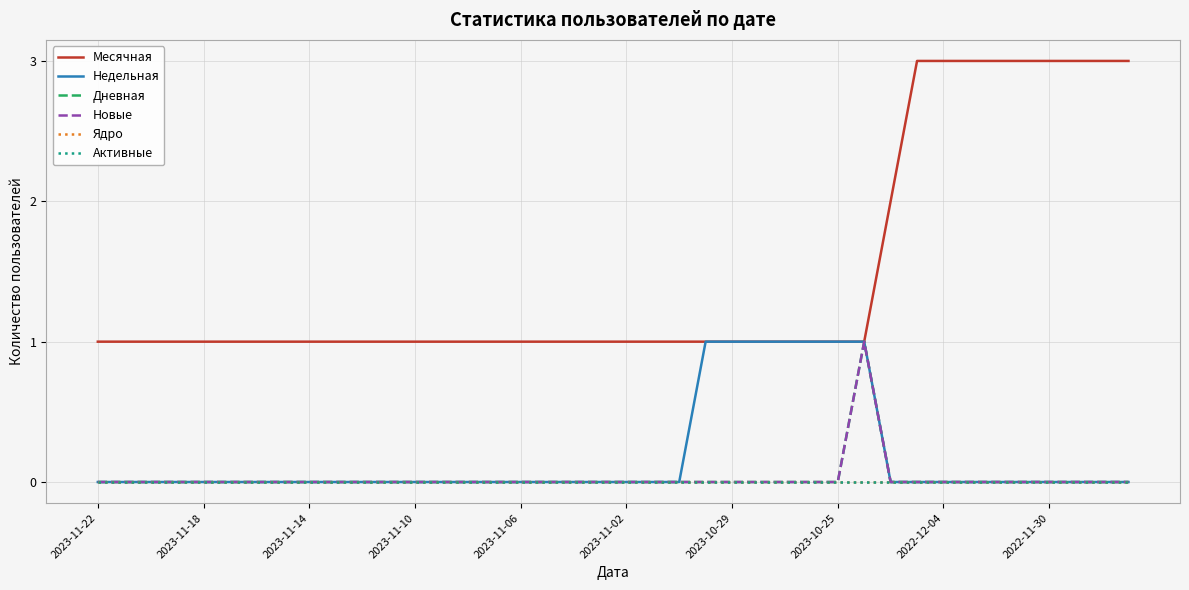

Is this an area chart (filled region under the line)?

No